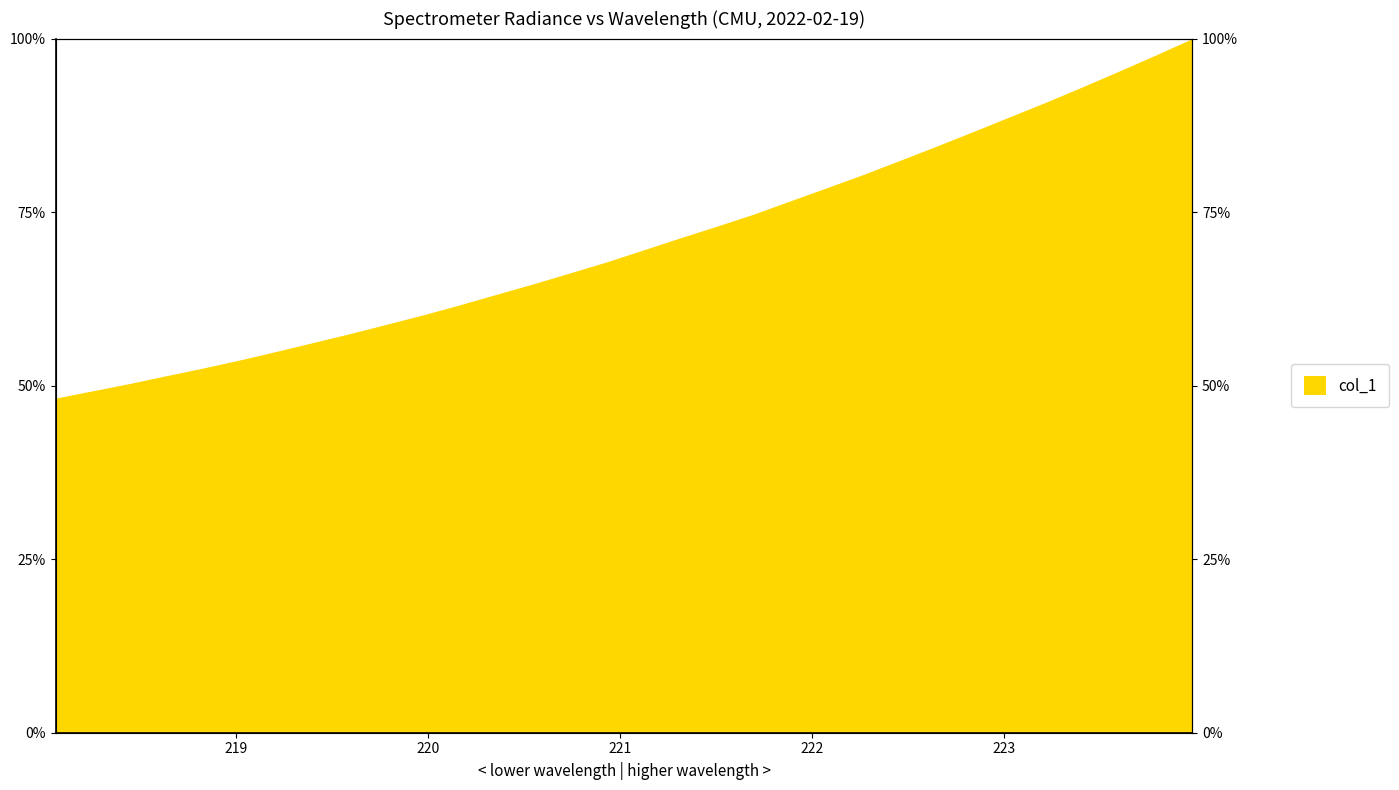

The value at 222.4538 is 31.6. True or false?

False